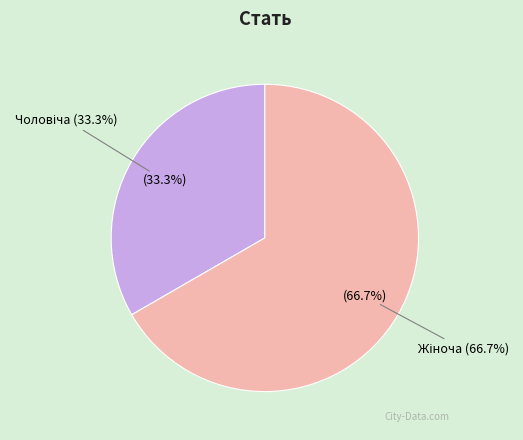

To the nearest percent, what portion does Чоловіча represent?

33%